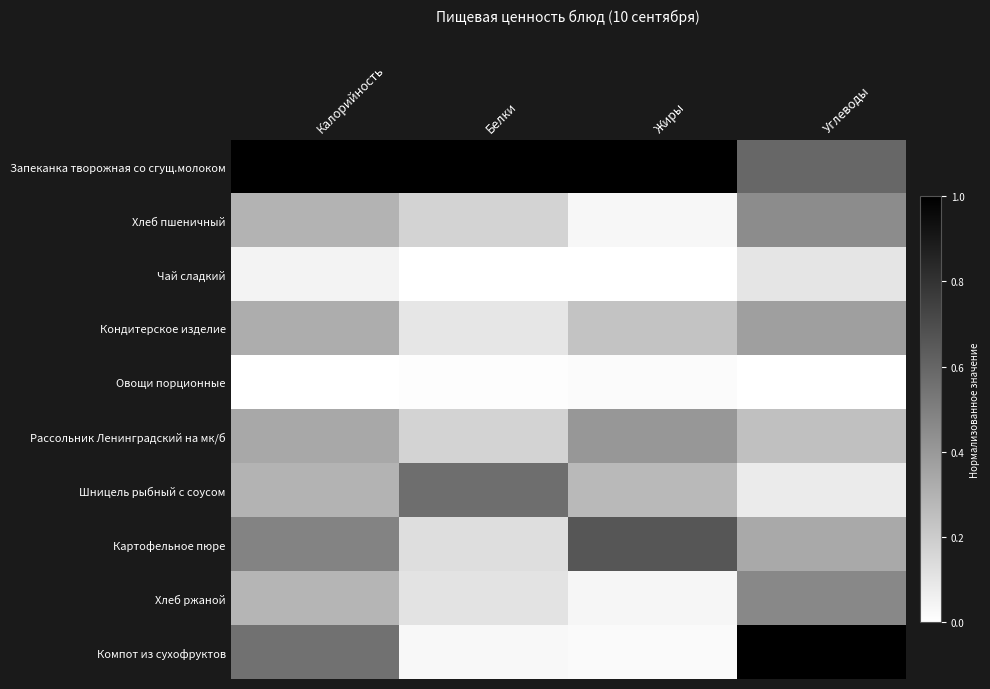

Which series has the widest spread of values?

Компот из сухофруктов